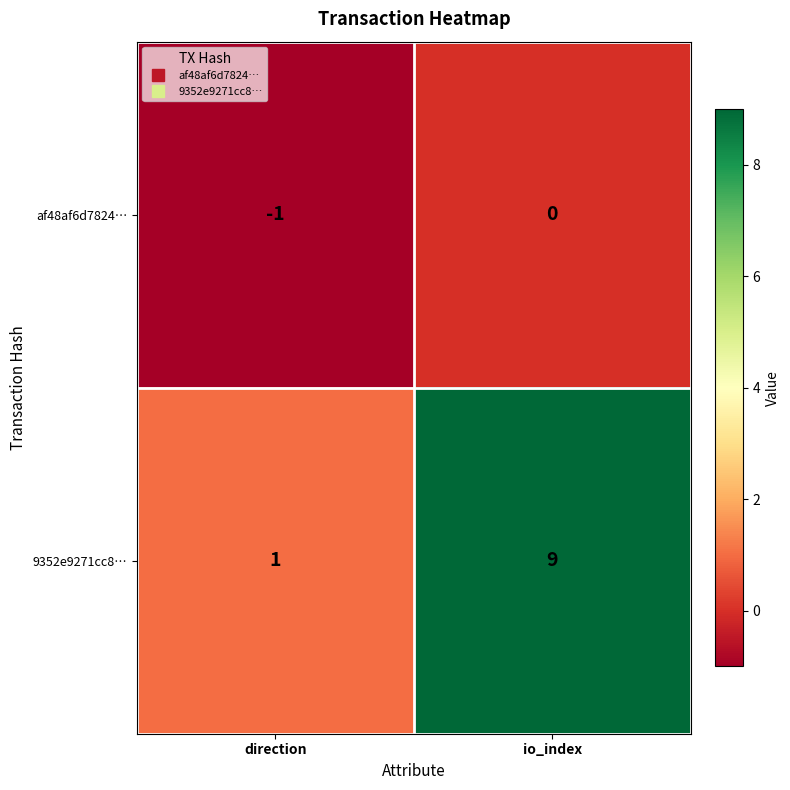

Which series has the largest total across all categories?

9352e9271cc8…